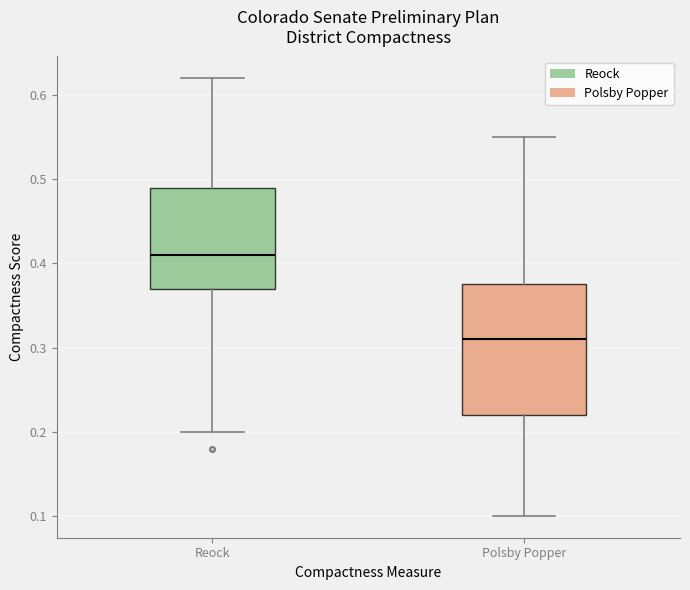

Reading left to right, transcribe this box plot: for each box, give where its median line is, the range the box spans, and where its two whiskers end, as read against the y-axis. The values are not printed on the chart, so give them approximately, as read against the axis.

Reock: median 0.41, box 0.37 to 0.49, whiskers 0.20 to 0.62
Polsby Popper: median 0.31, box 0.22 to 0.38, whiskers 0.10 to 0.55